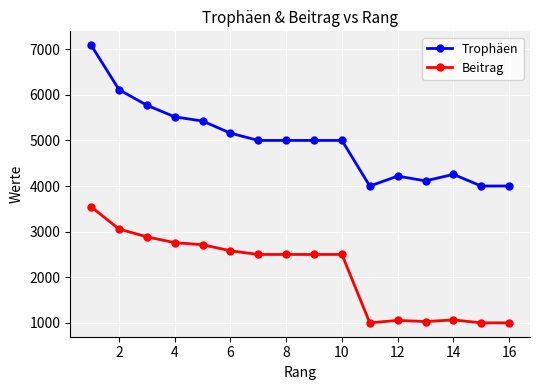

What are all the series names shown in the legend?

Trophäen, Beitrag